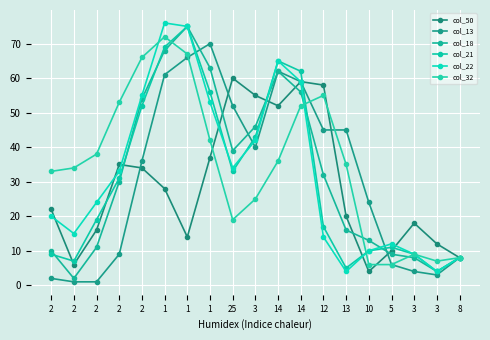

Does the chart have visible grid lines?

Yes